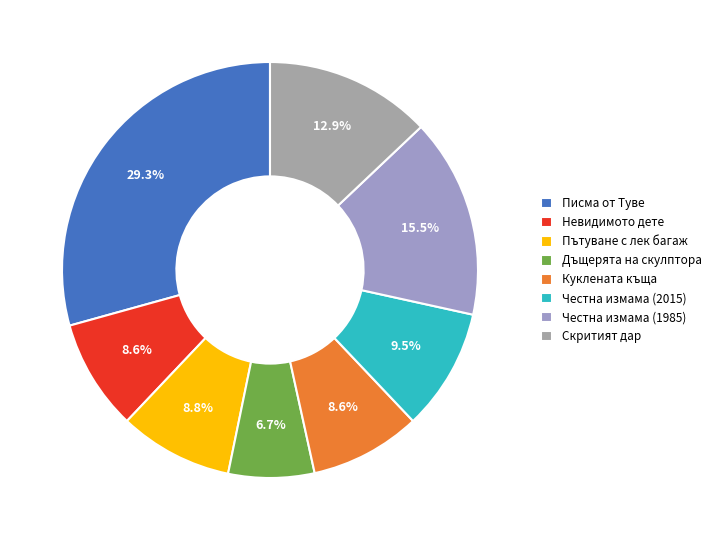

Does Пътуване с лек багаж represent more than half of the total?

No